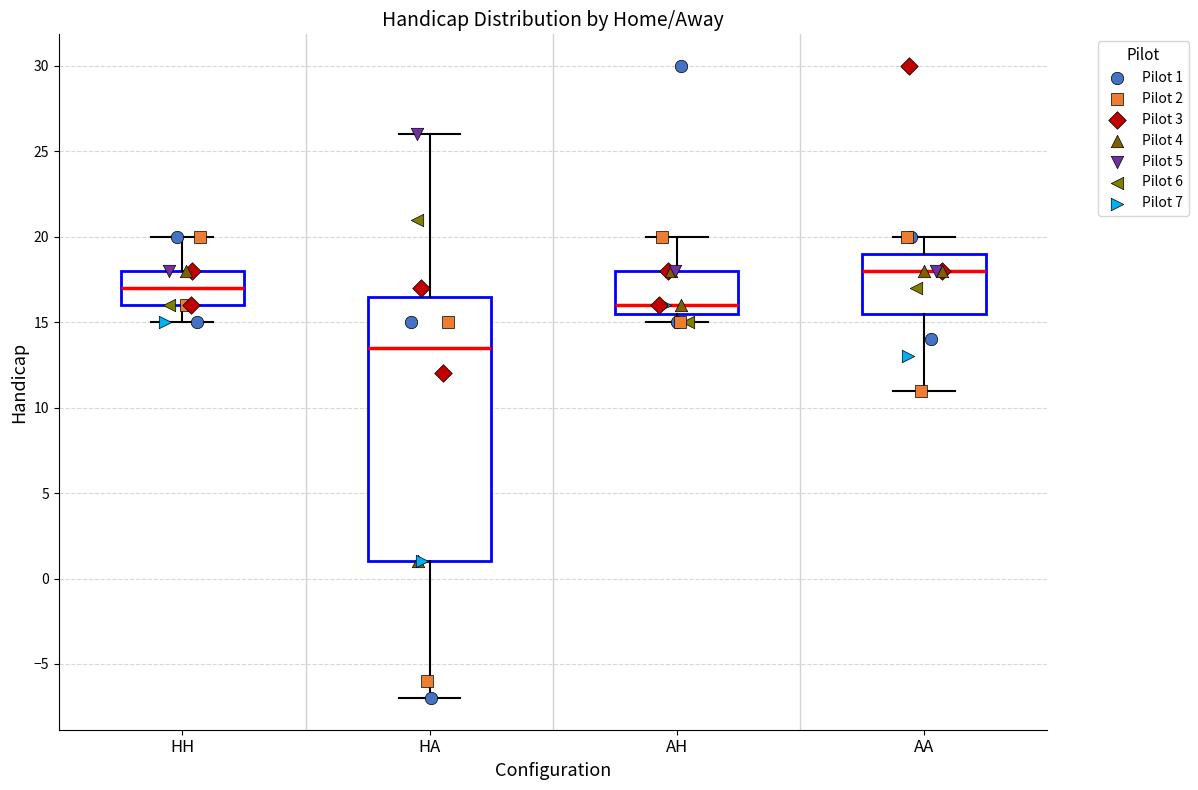

Comparing the boxes themselves (not the whiskers), which one is the tallest?

HA